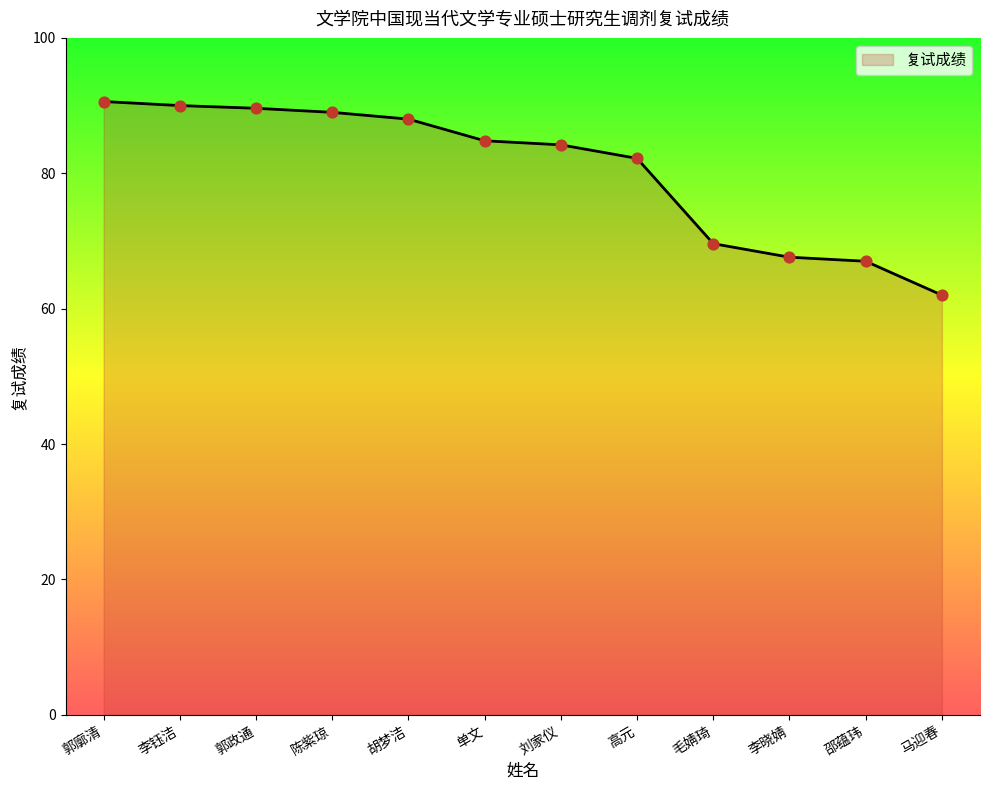

What is the change in value from 李晓婧 to 马迎春?

-5.6